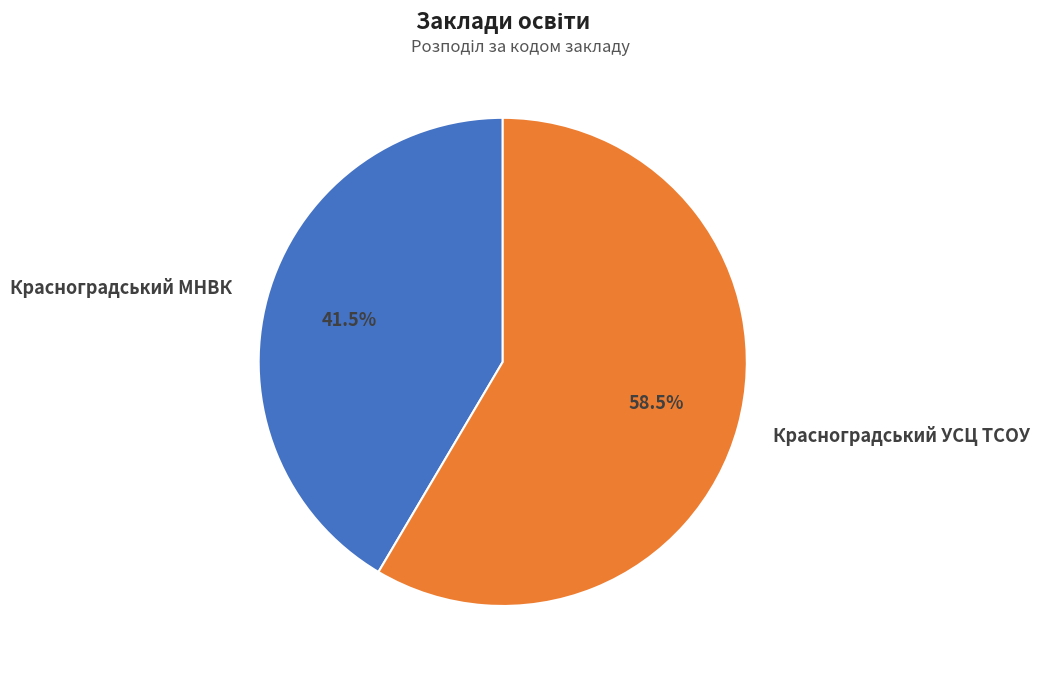

How many slices are in this pie chart?

2